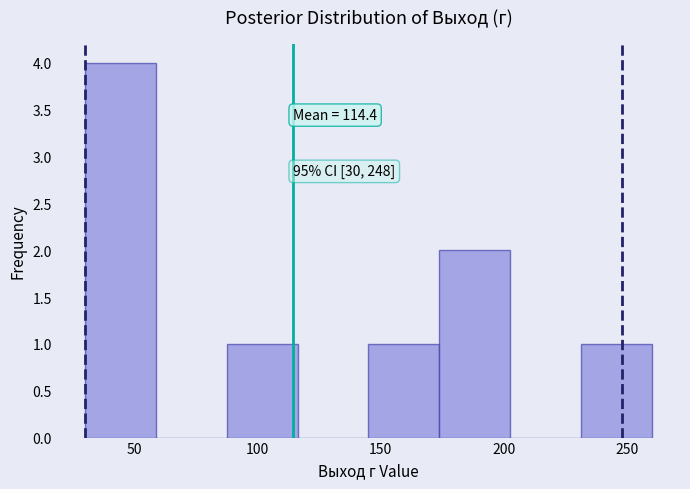

Which range on the x-axis has the tallest bar?

30 to 60